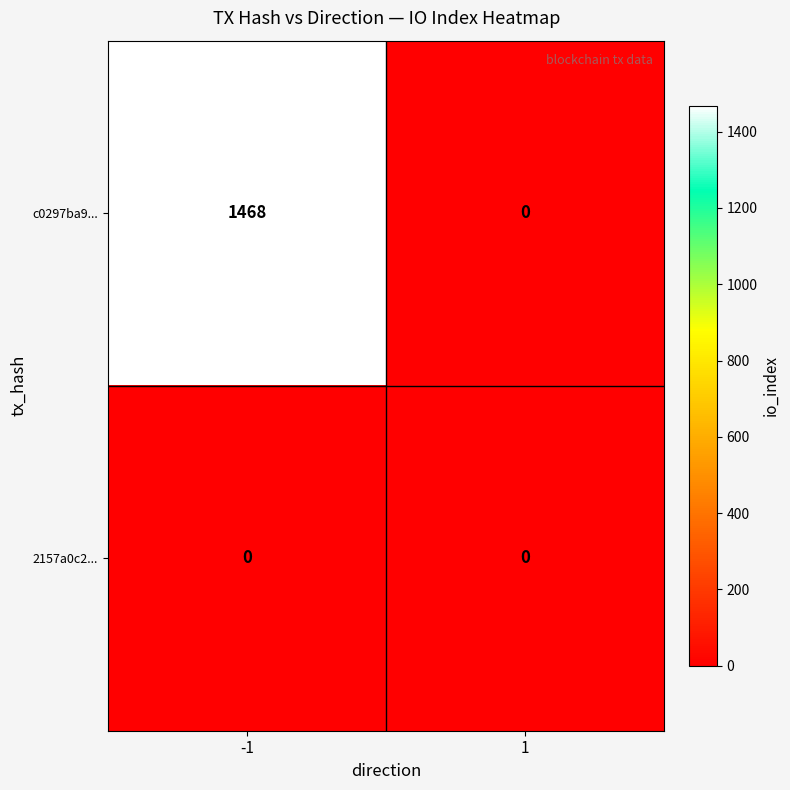

What is the difference between the maximum and minimum values in the c0297ba9... series?

1468